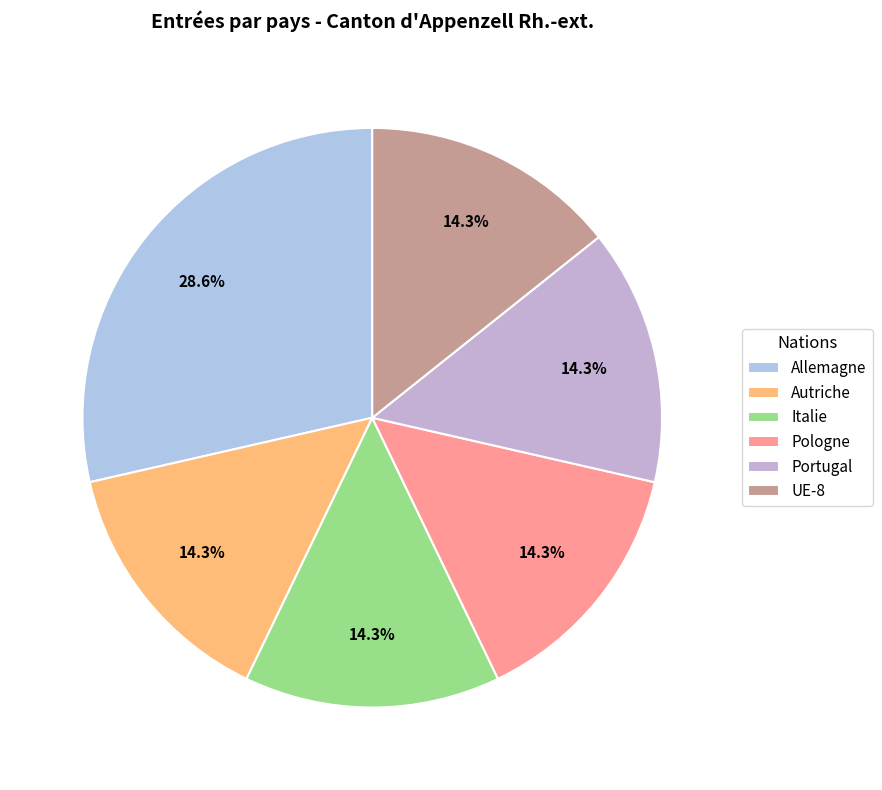

True or false: Allemagne accounts for 29% of the total.

True